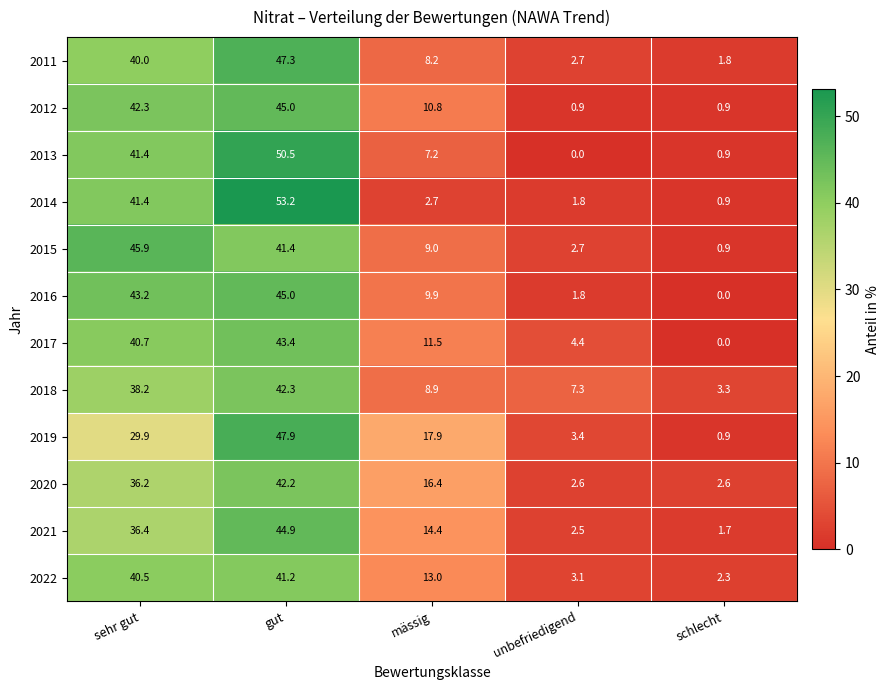

Which category has the highest value in the 2016 series?

gut